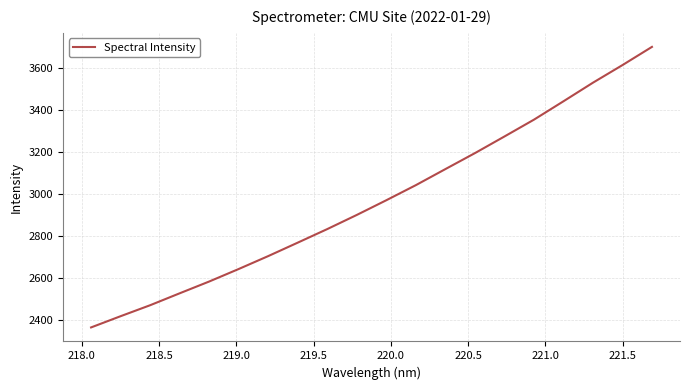

Reading left to right, what are all the values shown in this chart?

2363.2	2416.7	2469.0	2525.9	2582.2	2641.9	2703.5	2767.6	2832.3	2899.7	2969.8	3041.8	3118.2	3194.4	3273.7	3353.9	3441.5	3530.2	3614.1	3700.9